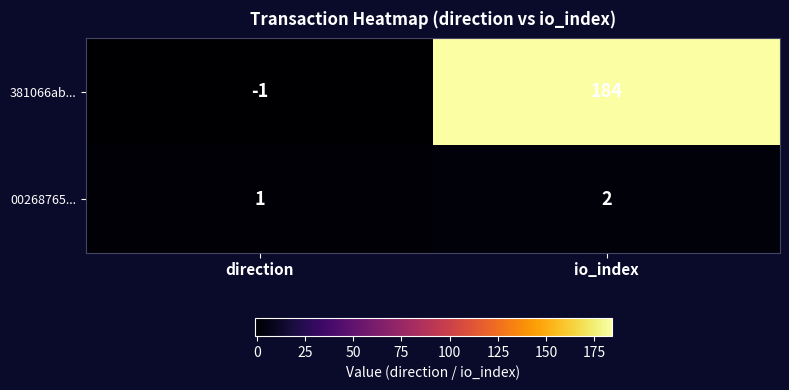

What is the spread (max minus min) of values at io_index?

182